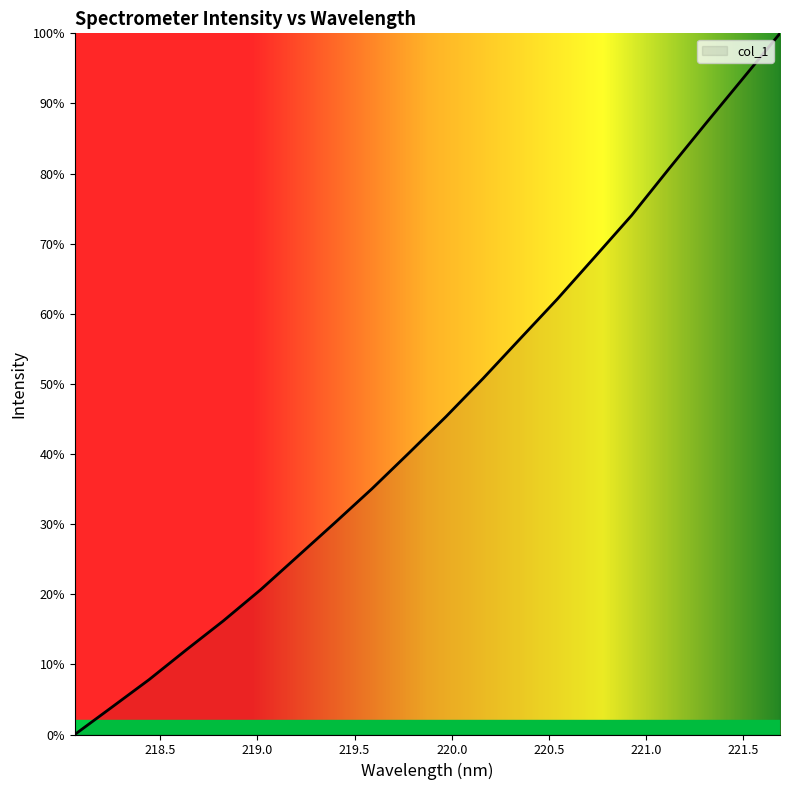

Is this an area chart (filled region under the line)?

Yes